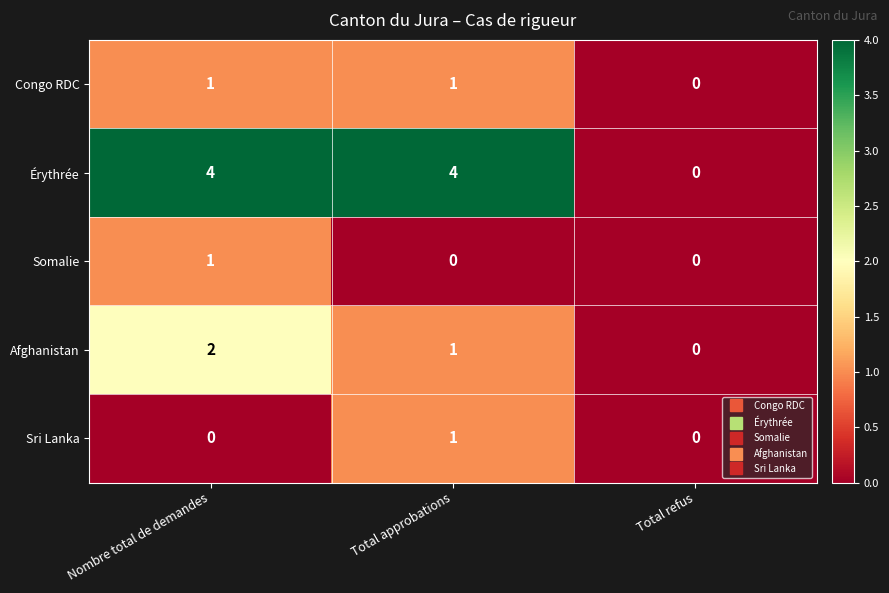

At how many categories does at least one series exceed 3?

2